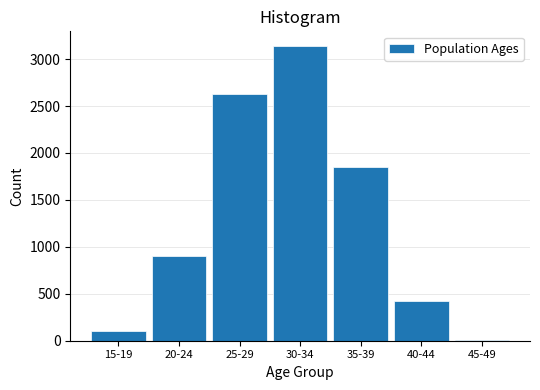

Reading left to right, list all the values displayed in this chart.

15-19=107	20-24=907	25-29=2627	30-34=3139	35-39=1848	40-44=425	45-49=6